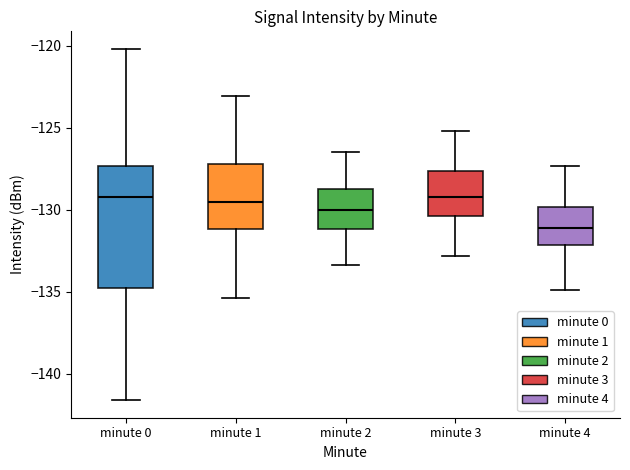

Which box has the lowest median line?

minute 4